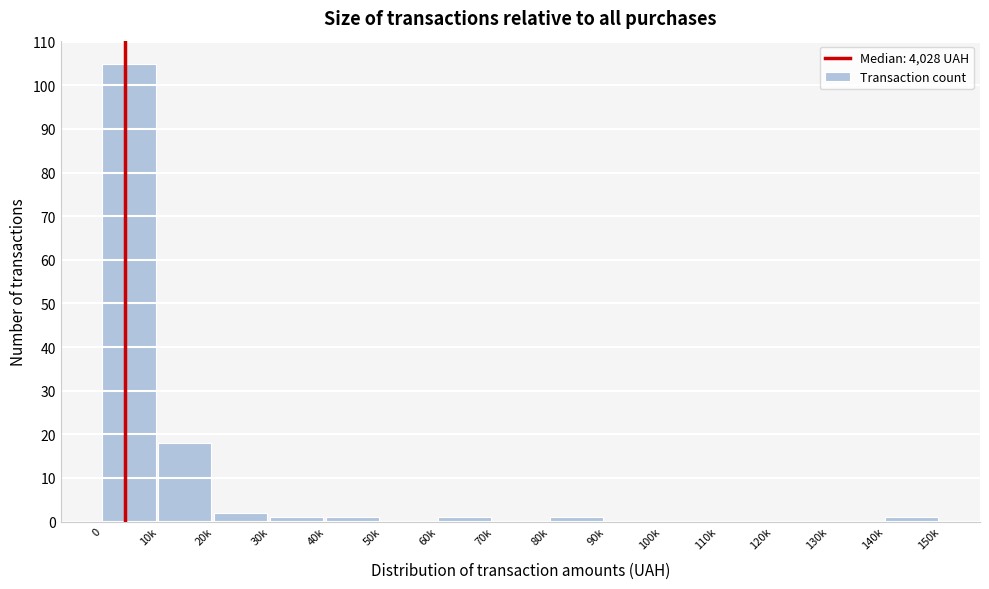

Reading right to left, list all the values displayed in this chart.

140k=1	130k=0	120k=0	110k=0	100k=0	90k=0	80k=1	70k=0	60k=1	50k=0	40k=1	30k=1	20k=2	10k=18	0=105